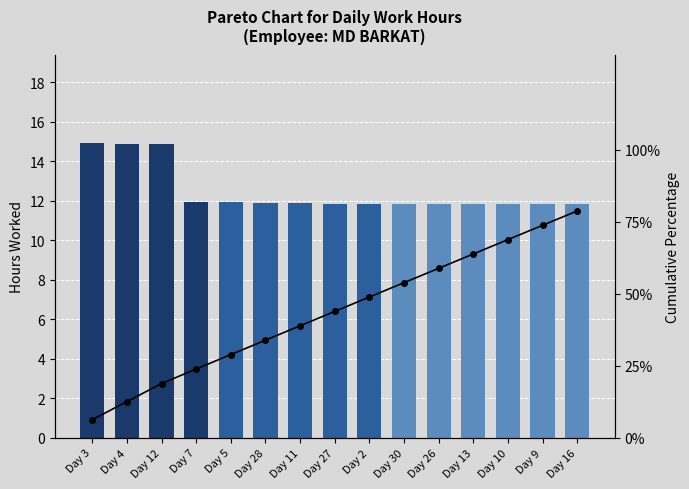

At how many categories does at least one series exceed 8?

15